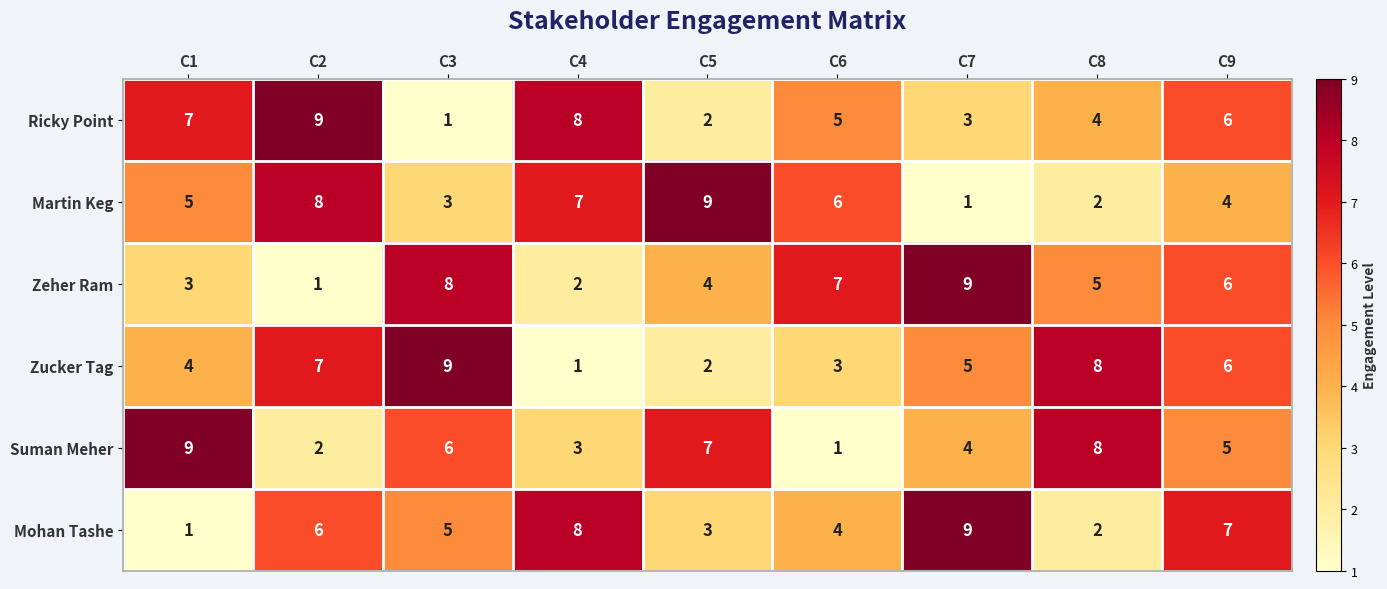

True or false: Mohan Tashe has a value of 0 at C1.

False